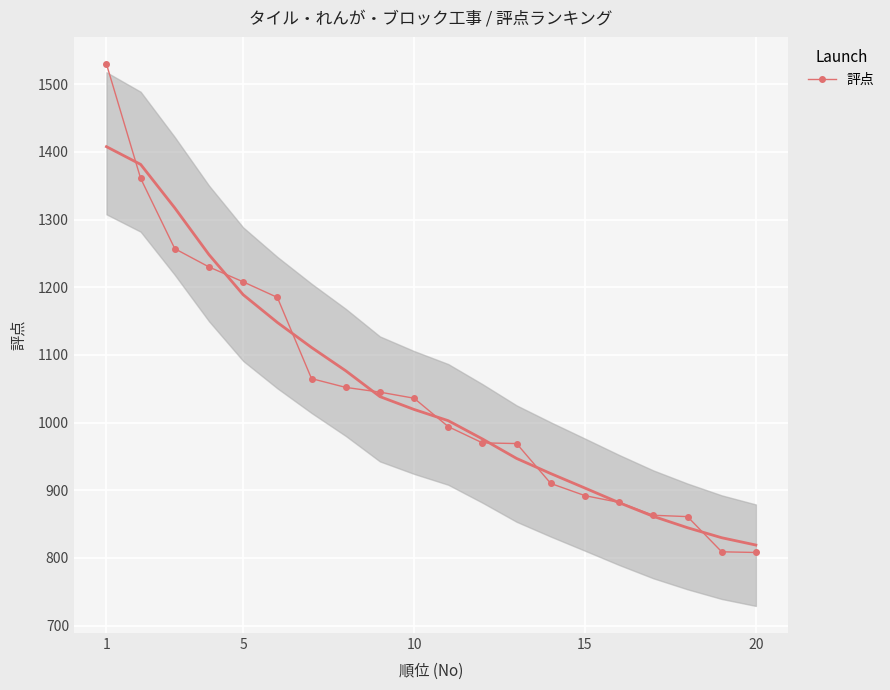

How many lines are shown in the chart?

1